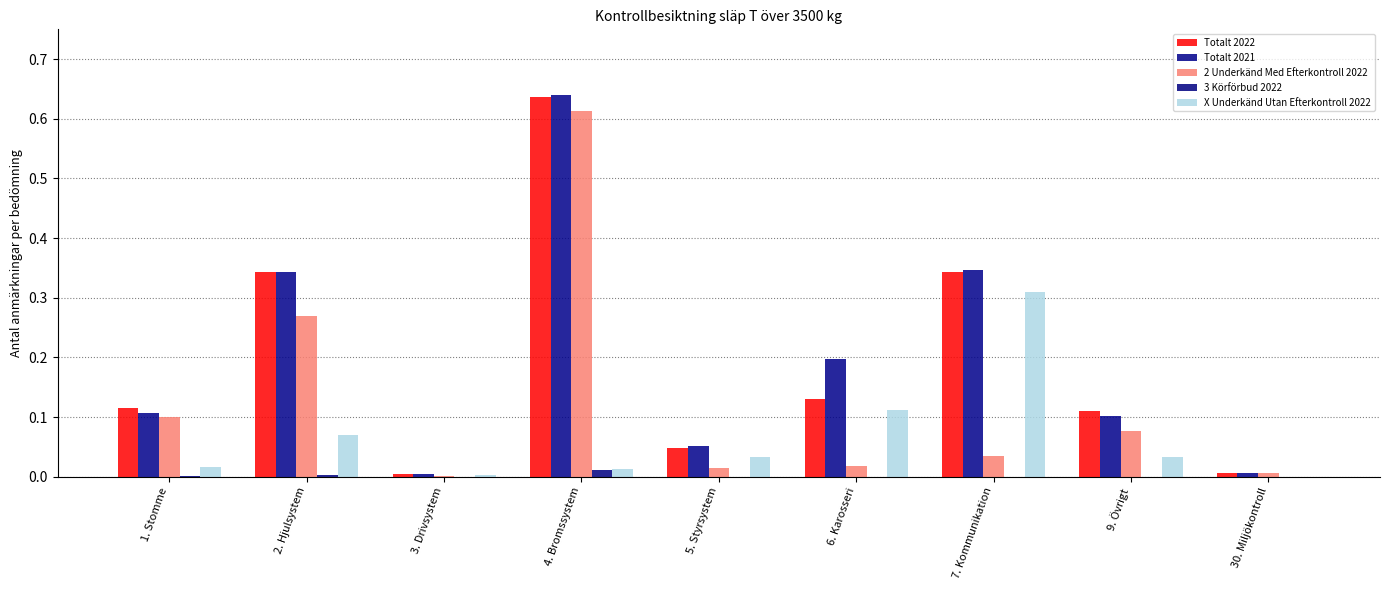

At how many categories does at least one series exceed 0?

9